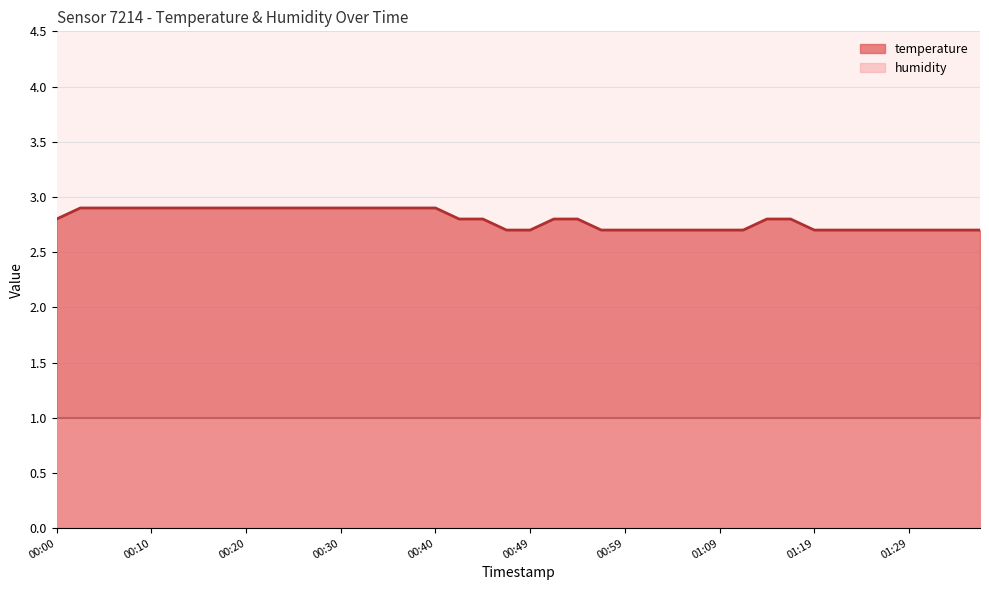

Is it true that the value at 00:08 is 4.5?

False